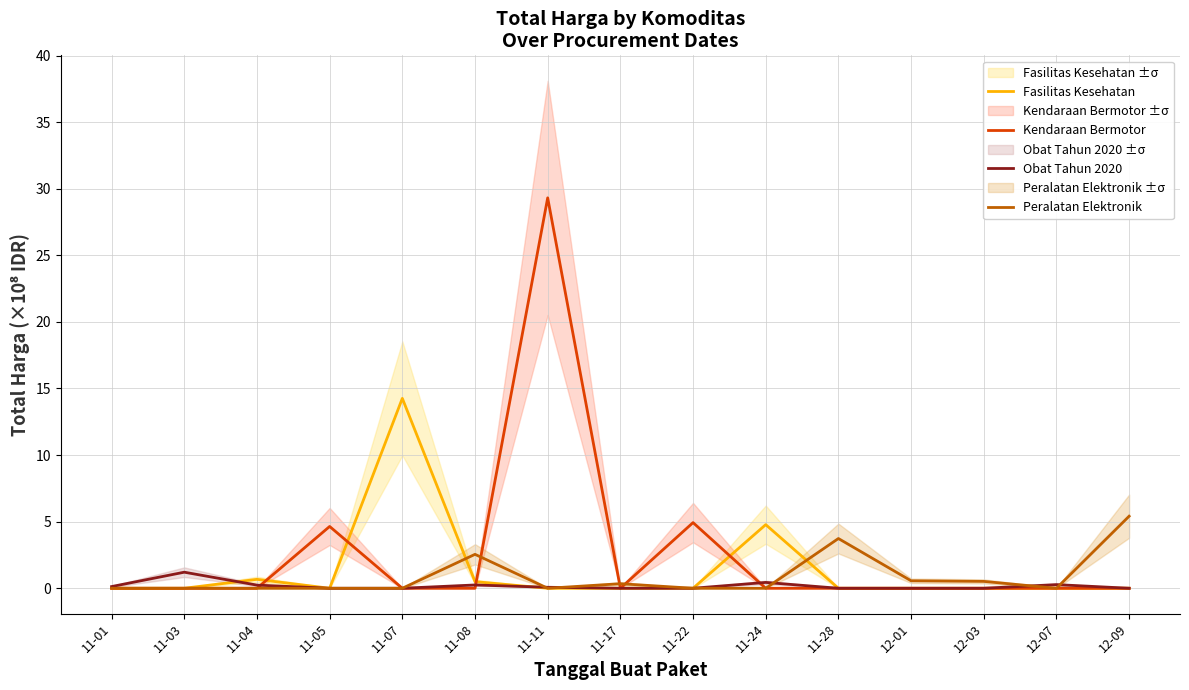

Reading right to left, list all the values displayed in this chart.

Fasilitas Kesehatan: 0.0	0.0	0.0	0.0	0.0	4.8	0.0	0.0	0.0	0.5	14.3	0.0	0.7	0.0	0.0
Kendaraan Bermotor: 0.0	0.0	0.0	0.0	0.0	0.0	4.9	0.0	29.3	0.0	0.0	4.6	0.0	0.0	0.0
Obat Tahun 2020: 0.0	0.3	0.0	0.0	0.0	0.4	0.0	0.0	0.1	0.2	0.0	0.0	0.2	1.2	0.1
Peralatan Elektronik: 5.4	0.0	0.5	0.6	3.7	0.0	0.0	0.3	0.0	2.5	0.0	0.0	0.0	0.0	0.0